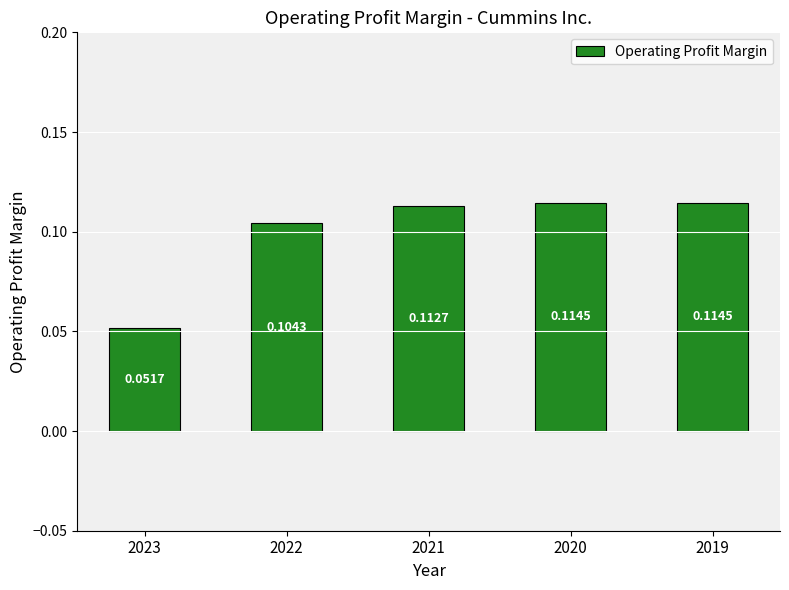

What is the sum of all values?

0.5